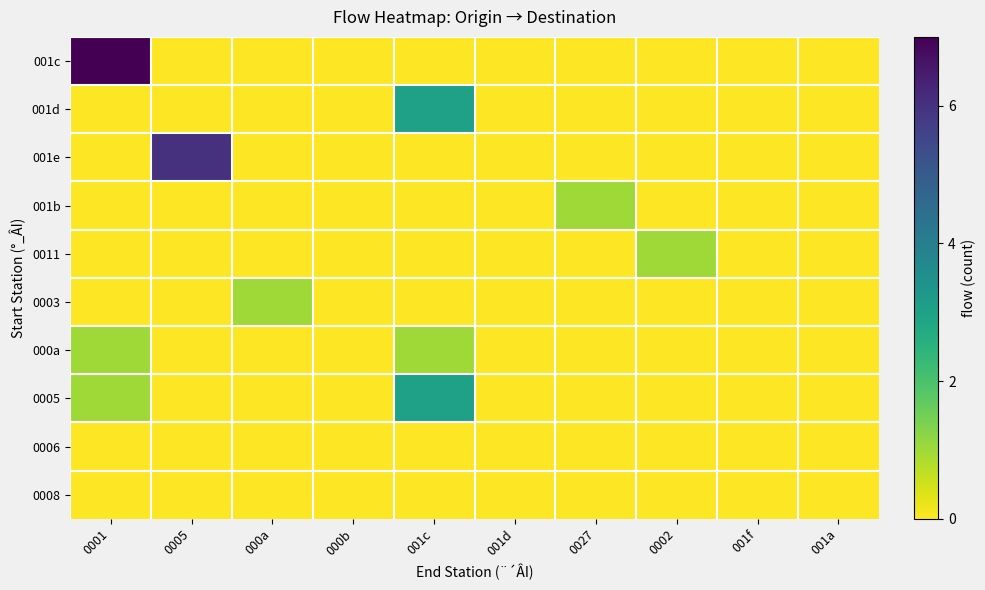

At how many categories does at least one series exceed 1?

3